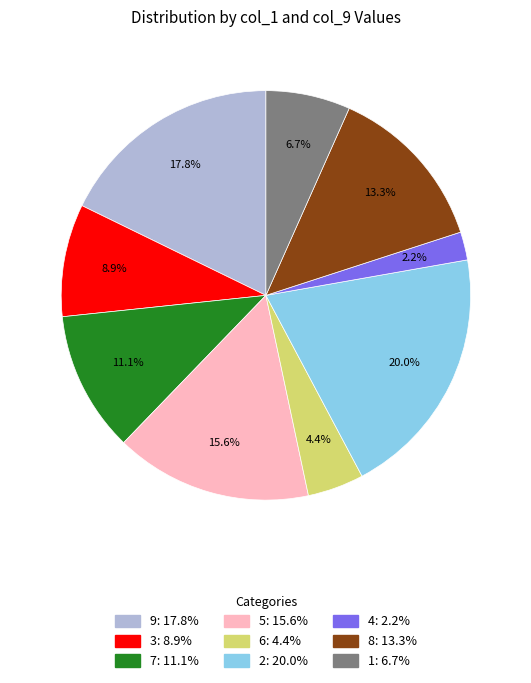

To the nearest percent, what portion does 6 represent?

4%